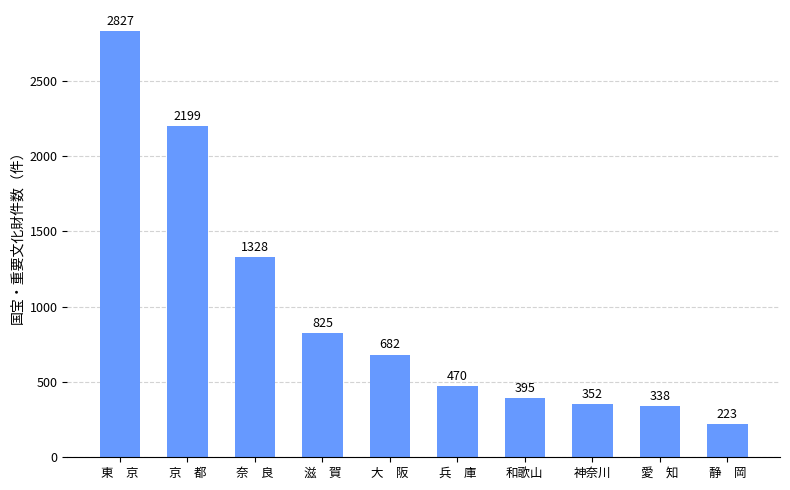

What is the change in value from 愛　知 to 静　岡?

-115